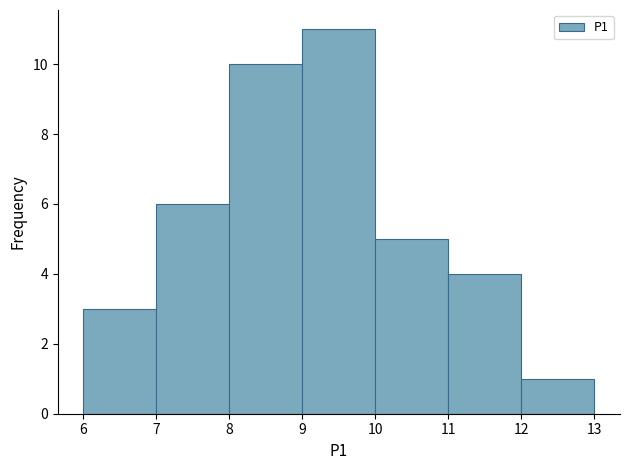

Reading left to right, list every bar in this chart as the range it spans on the x-axis followed by its height. The values are not printed on the chart, so give them approximately, as read against the axis.

6 to 7: 3
7 to 8: 6
8 to 9: 10
9 to 10: 11
10 to 11: 5
11 to 12: 4
12 to 13: 1